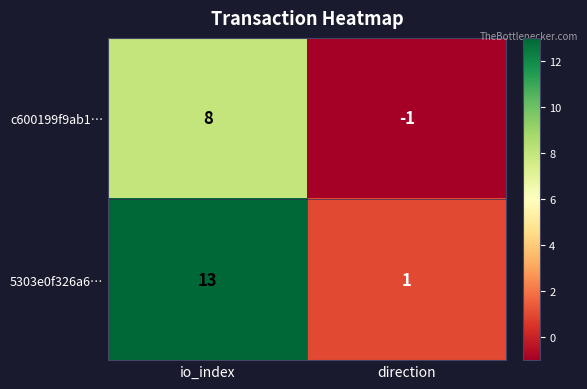

Between io_index and direction, which series saw the biggest shift?

5303e0f326a6…